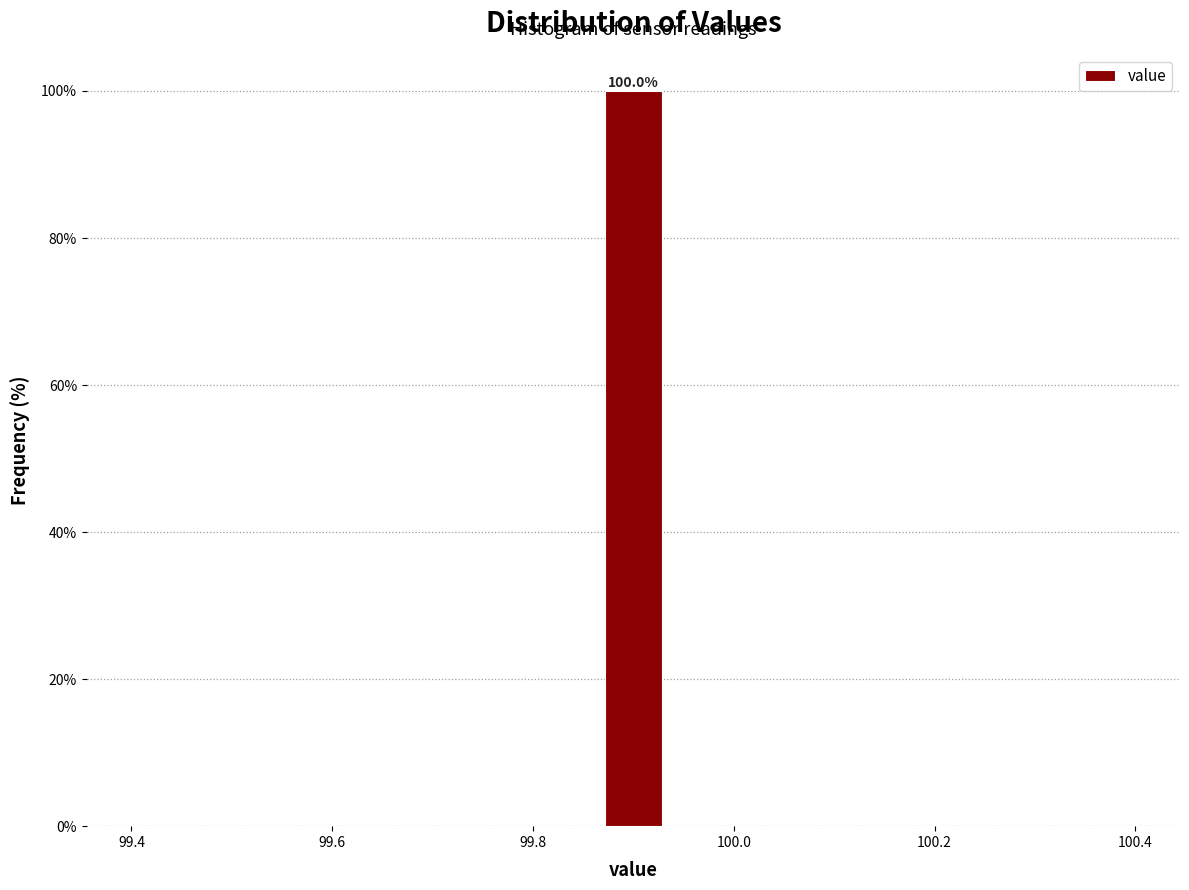

Read against the x-axis, roughly where is the centre of the tallest bar?

99.90